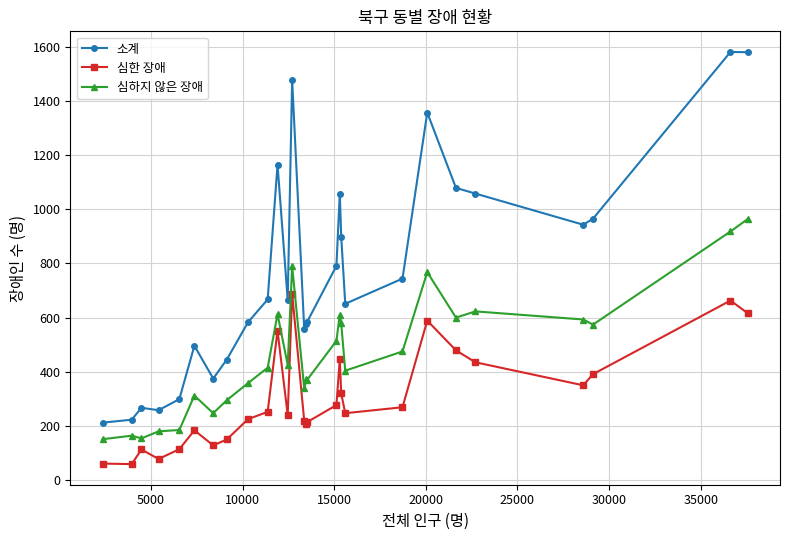

How many lines are shown in the chart?

3